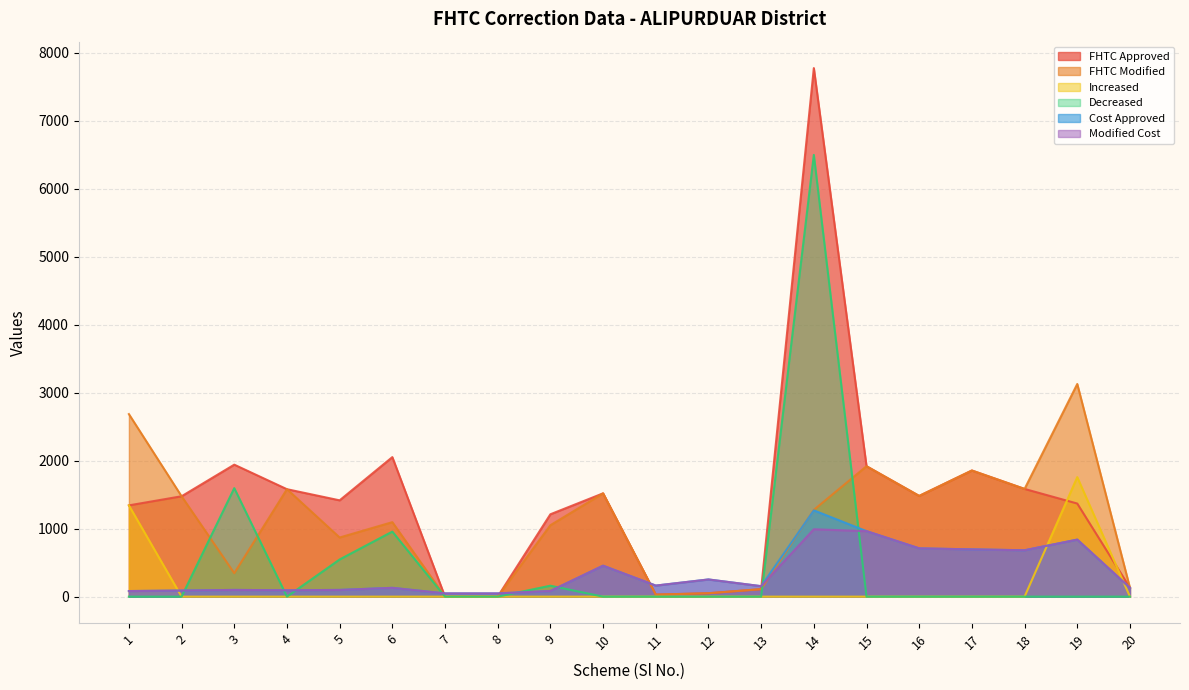

Rank the categories by FHTC Approved value from lowest to highest.

7, 8, 11, 12, 13, 20, 9, 1, 19, 5, 2, 16, 10, 4, 18, 17, 15, 3, 6, 14